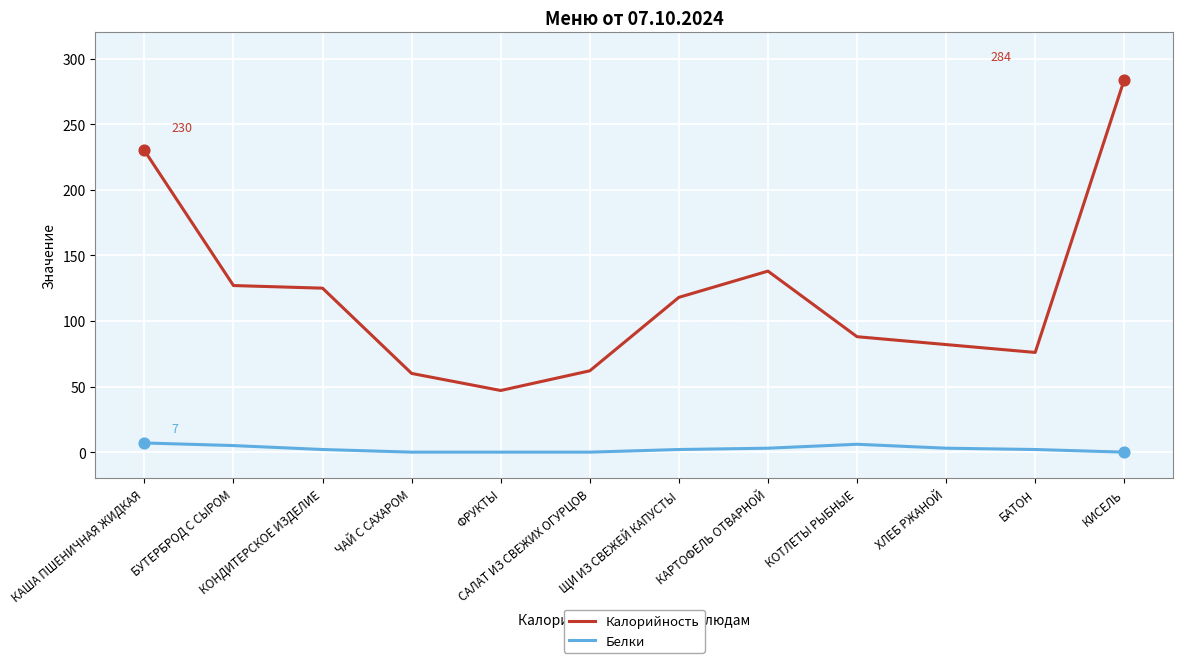

What are all the series names shown in the legend?

Калорийность, Белки